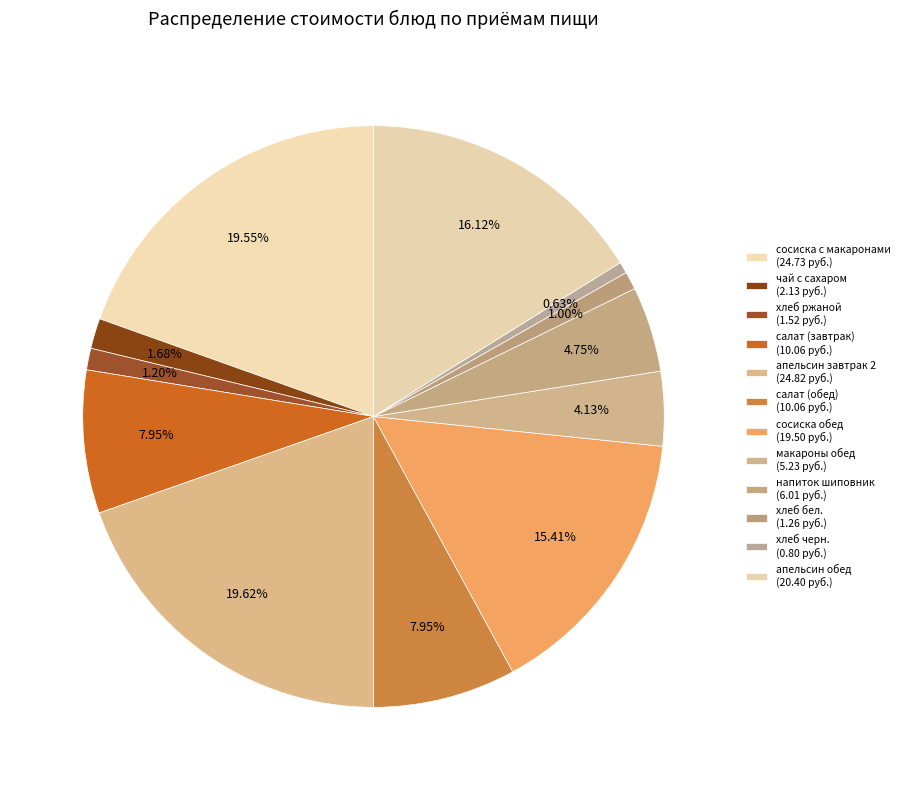

How many segments does this pie chart have?

12